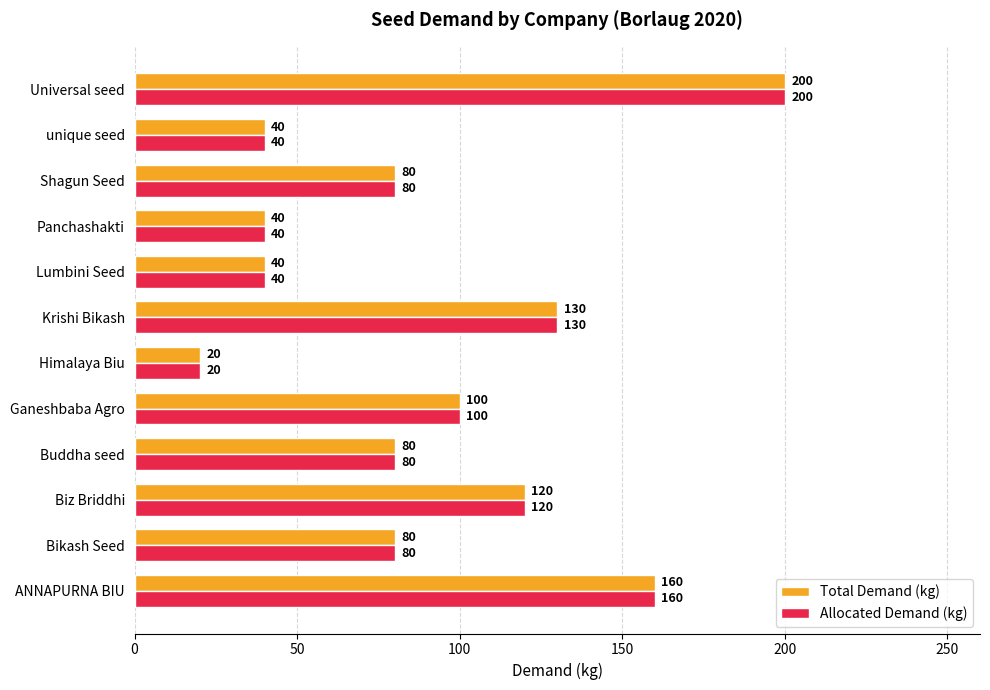

What value does the Allocated Demand (kg) series have at unique seed, to the nearest 10?

40